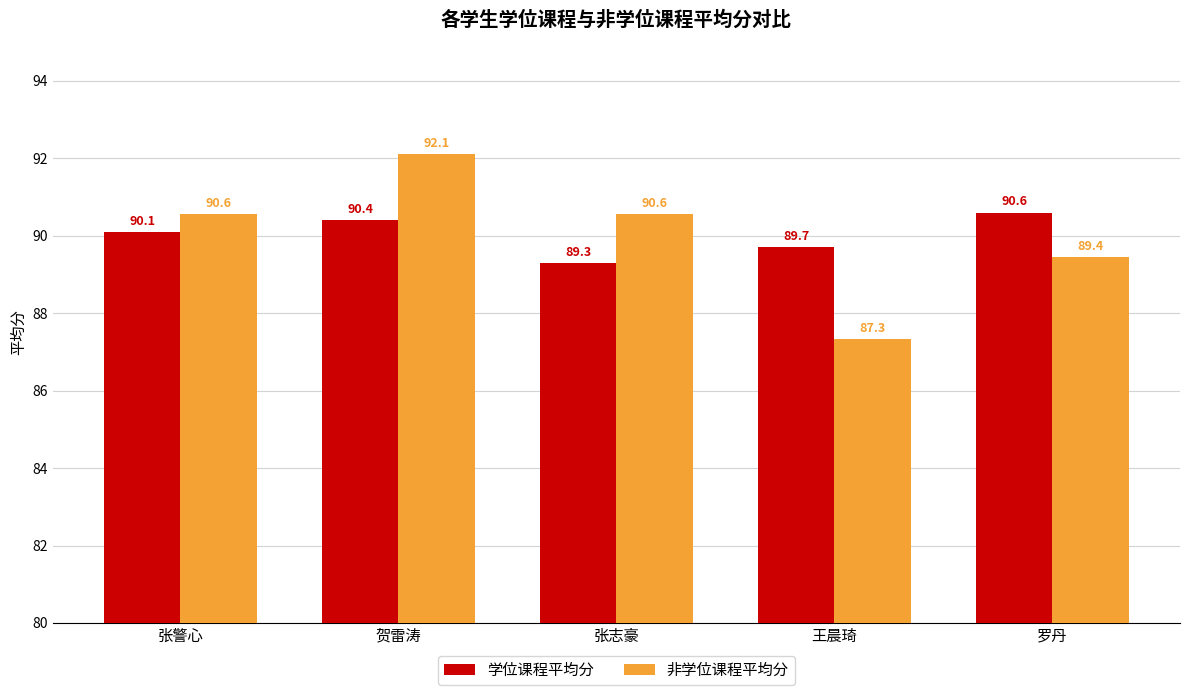

How many series are shown in this chart?

2